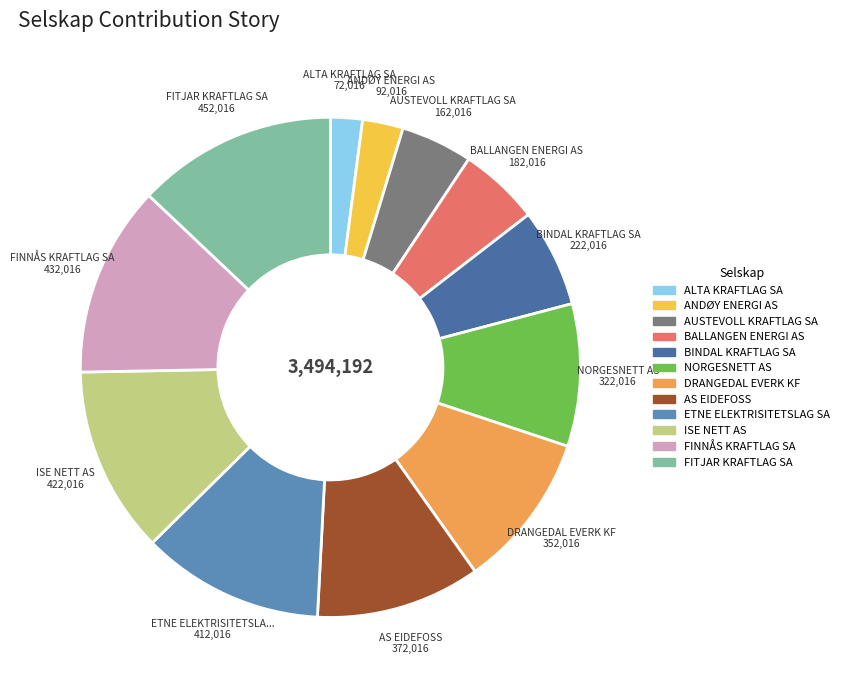

What is the change in value from BINDAL KRAFTLAG SA to DRANGEDAL EVERK KF?

+130000